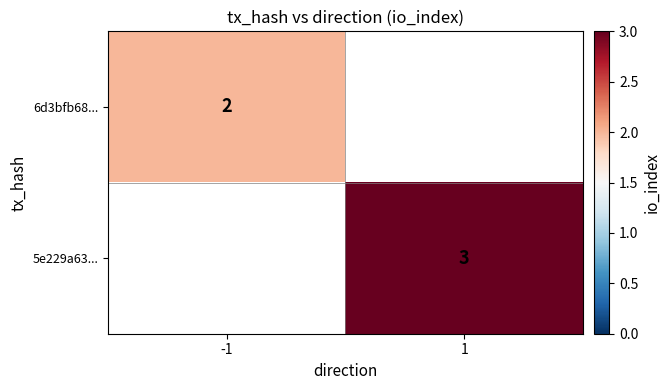

Is the value of 6d3bfb68... at -1 greater than the value of 5e229a63... at 1?

No